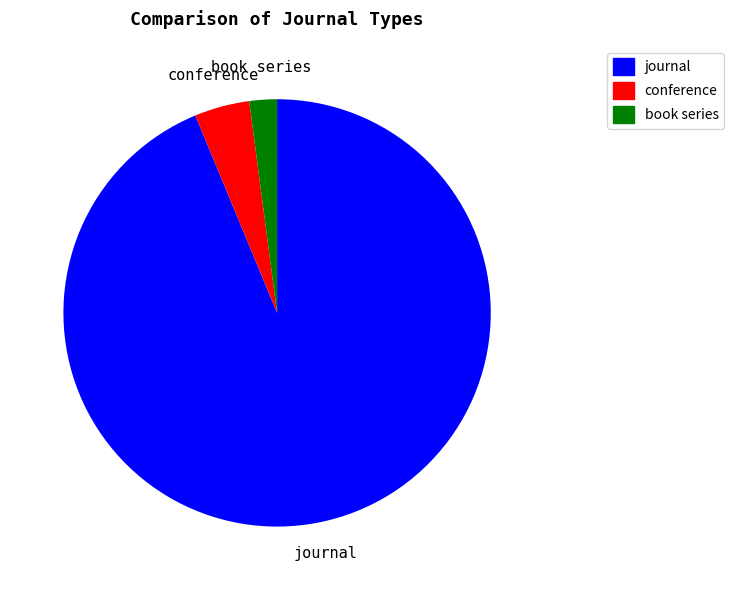

Between book series and conference, which is larger?

conference